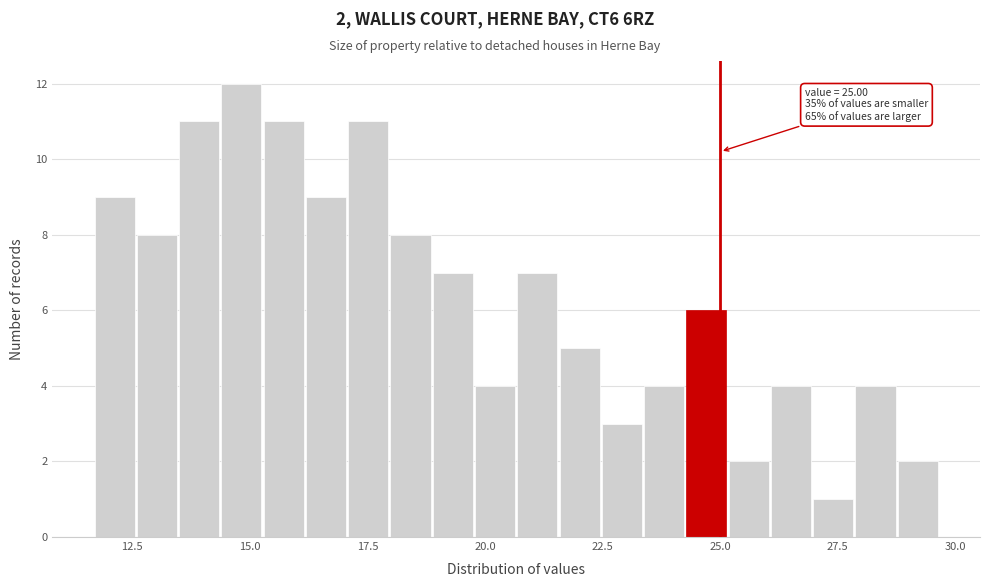

Read against the x-axis, roughly where is the centre of the tallest bar?

15.0